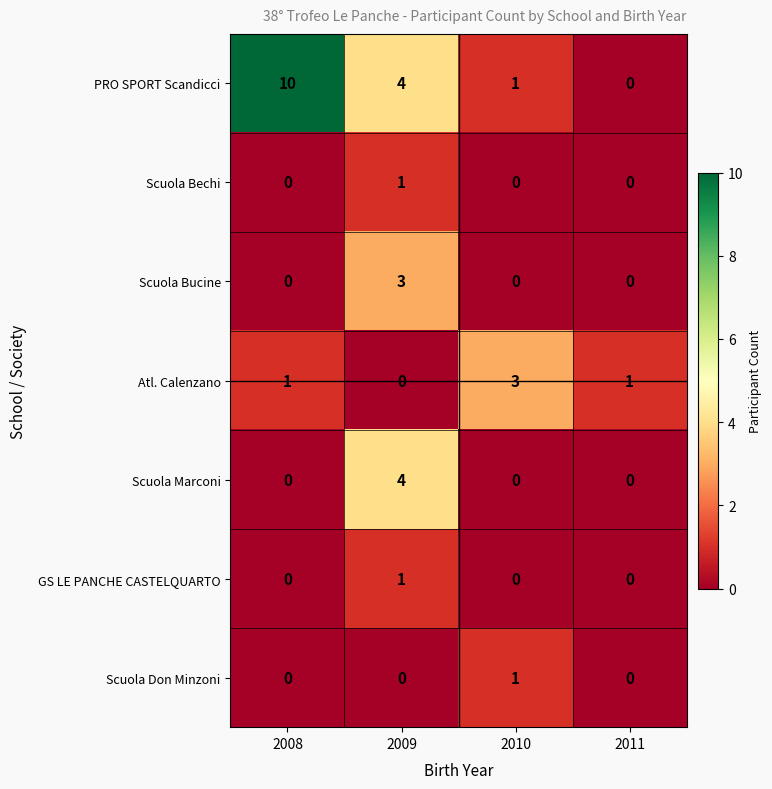

Which series changed the most between 2010 and 2011?

Atl. Calenzano